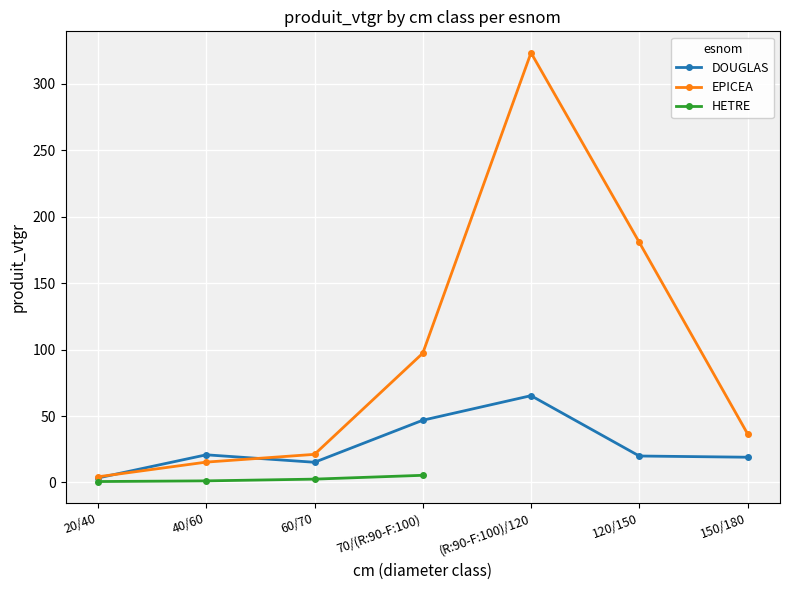

How many data points in HETRE are above 5?

1